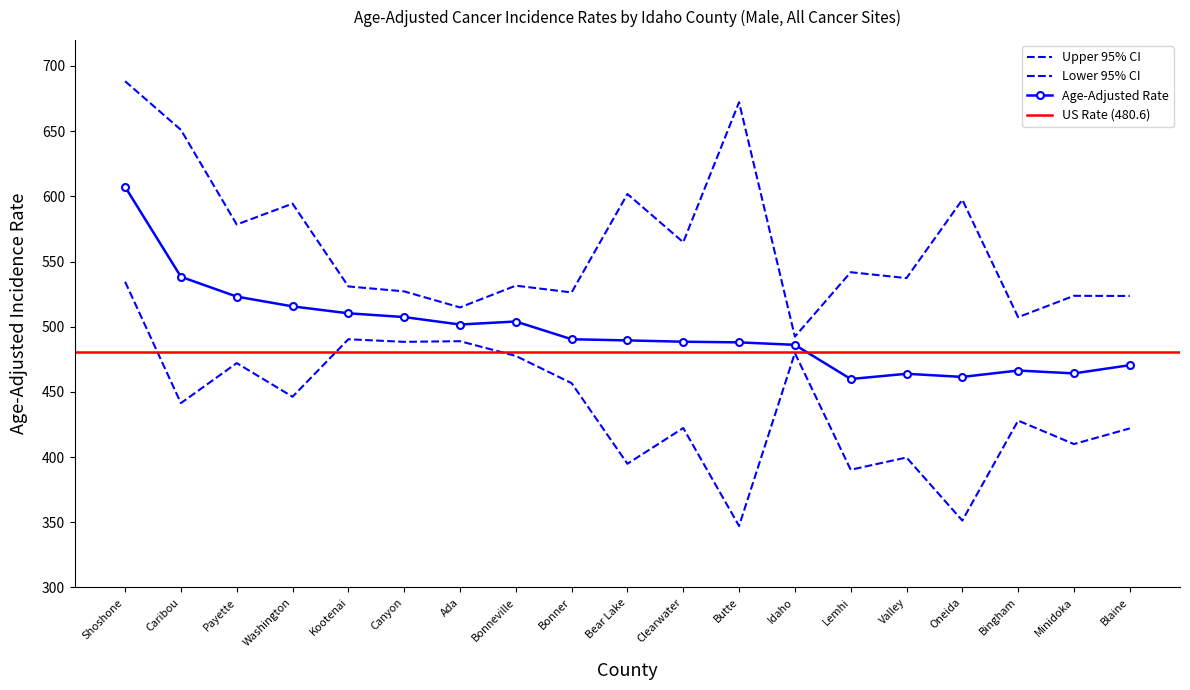

Rank the series by their average value, from lowest to highest.

Lower 95% CI, Age-Adjusted Rate, Upper 95% CI